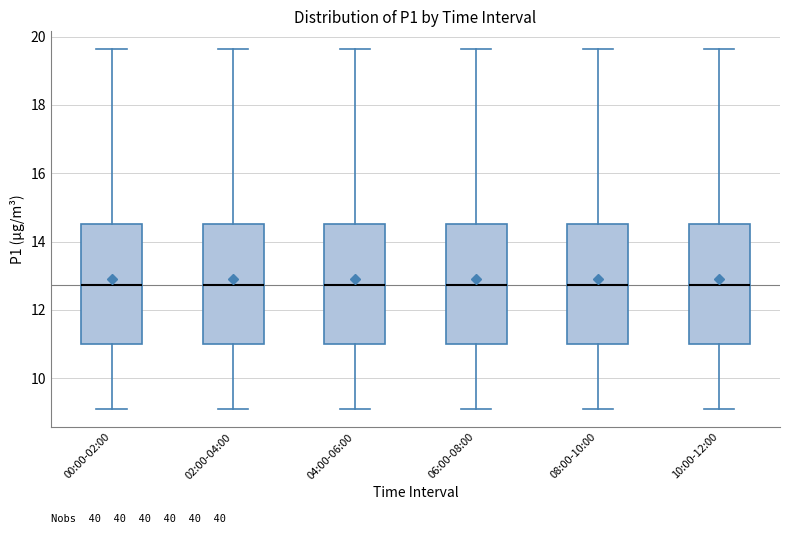

Reading left to right, read every box against the y-axis: the position of its median line, the range the box covers, and the ends of its whiskers. The values are not printed on the chart, so give them approximately, as read against the axis.

00:00-02:00: median 12.8, box 11.0 to 14.6, whiskers 9.2 to 19.6
02:00-04:00: median 12.8, box 11.0 to 14.6, whiskers 9.2 to 19.6
04:00-06:00: median 12.8, box 11.0 to 14.6, whiskers 9.2 to 19.6
06:00-08:00: median 12.8, box 11.0 to 14.6, whiskers 9.2 to 19.6
08:00-10:00: median 12.8, box 11.0 to 14.6, whiskers 9.2 to 19.6
10:00-12:00: median 12.8, box 11.0 to 14.6, whiskers 9.2 to 19.6